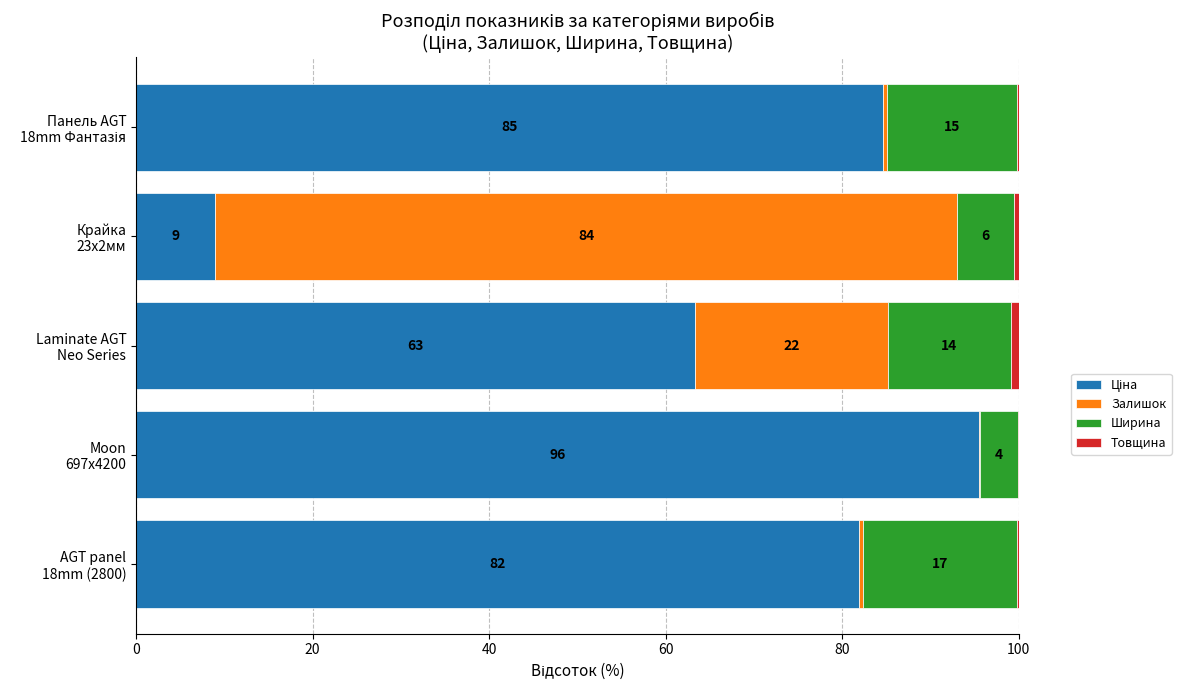

What is the sum of all Ціна values?

334.4